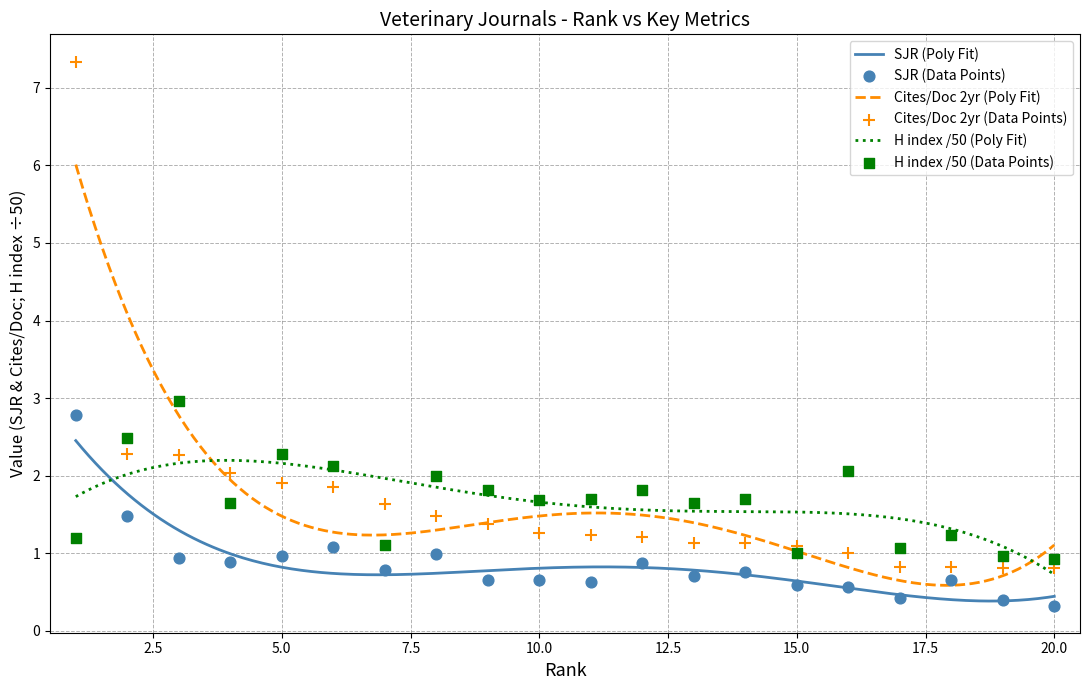

Which series reaches the minimum Y coordinate?

SJR